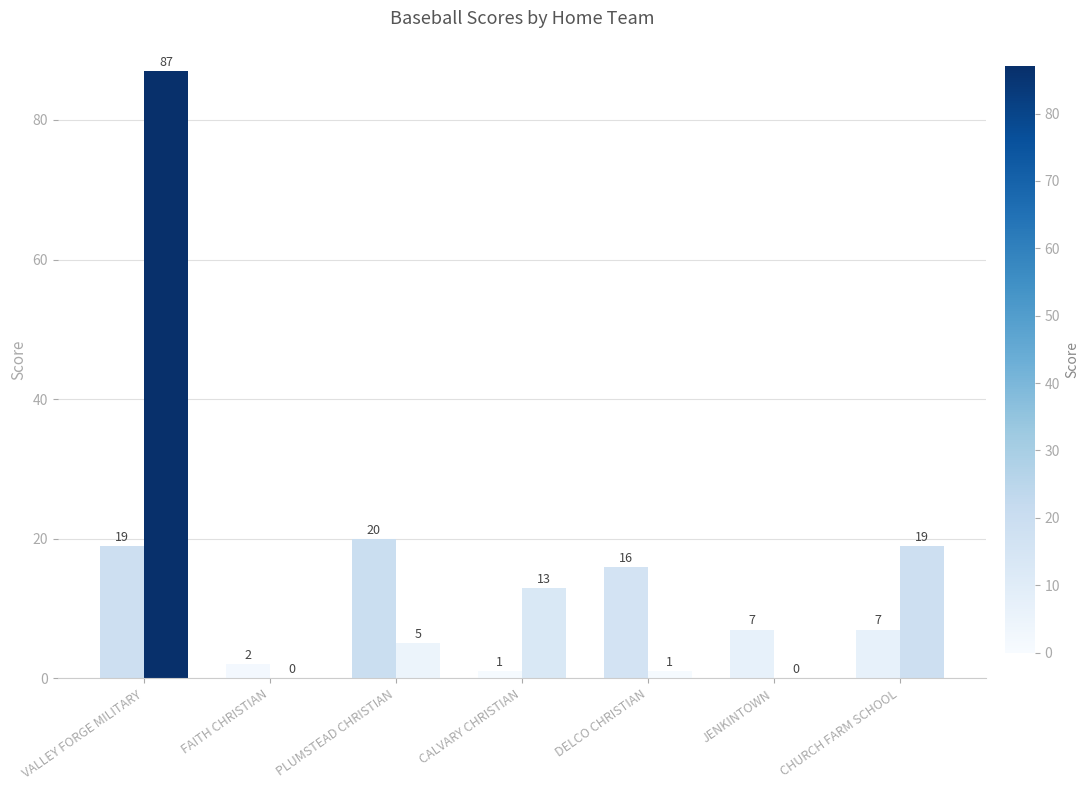

What position from the right is VALLEY FORGE MILITARY?

7